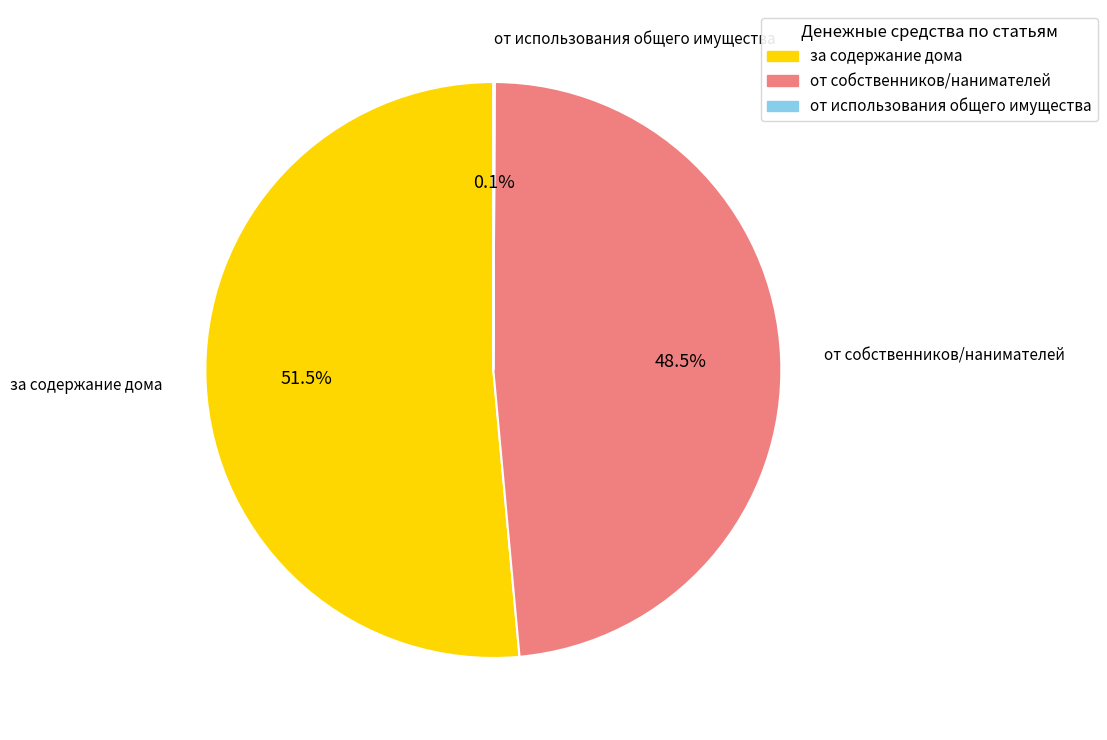

Which slice is the largest?

за содержание дома